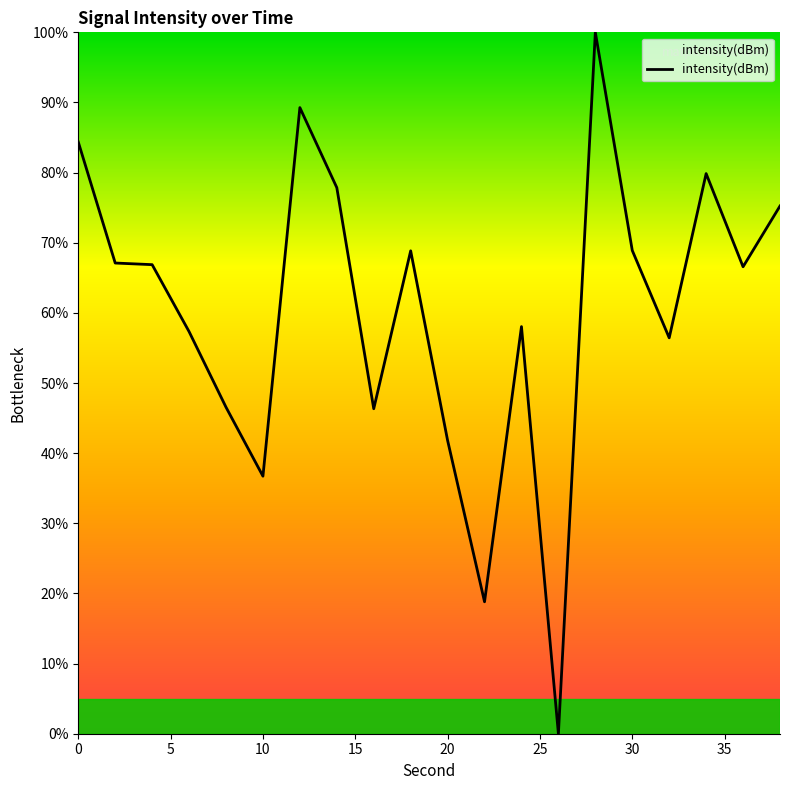

What is the maximum value shown in the chart?

100.0